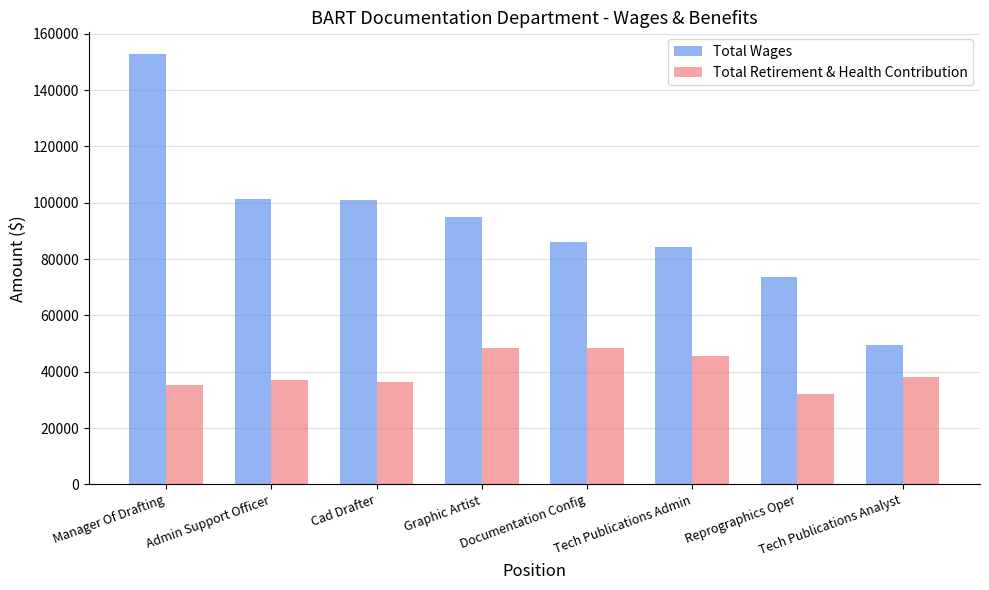

The Total Wages series shows 84387 at Tech Publications Admin. True or false?

True